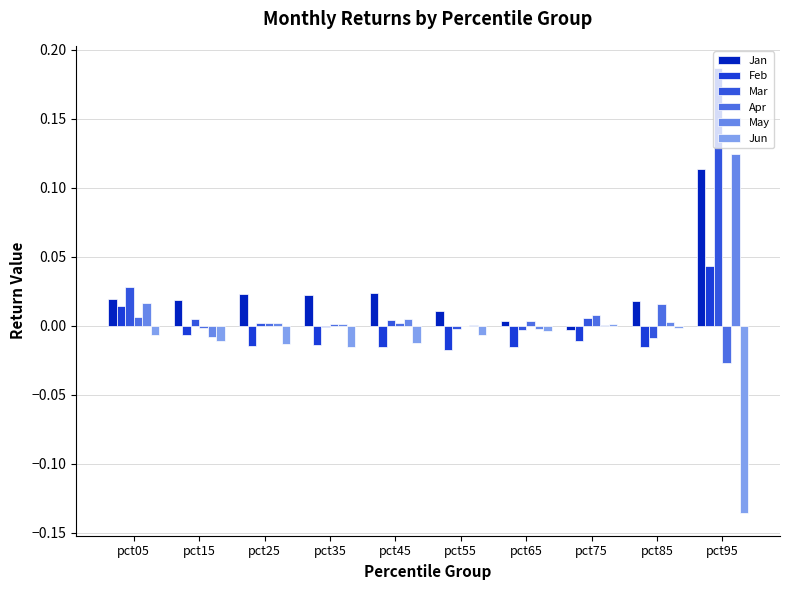

Which series has the largest total across all categories?

Jan